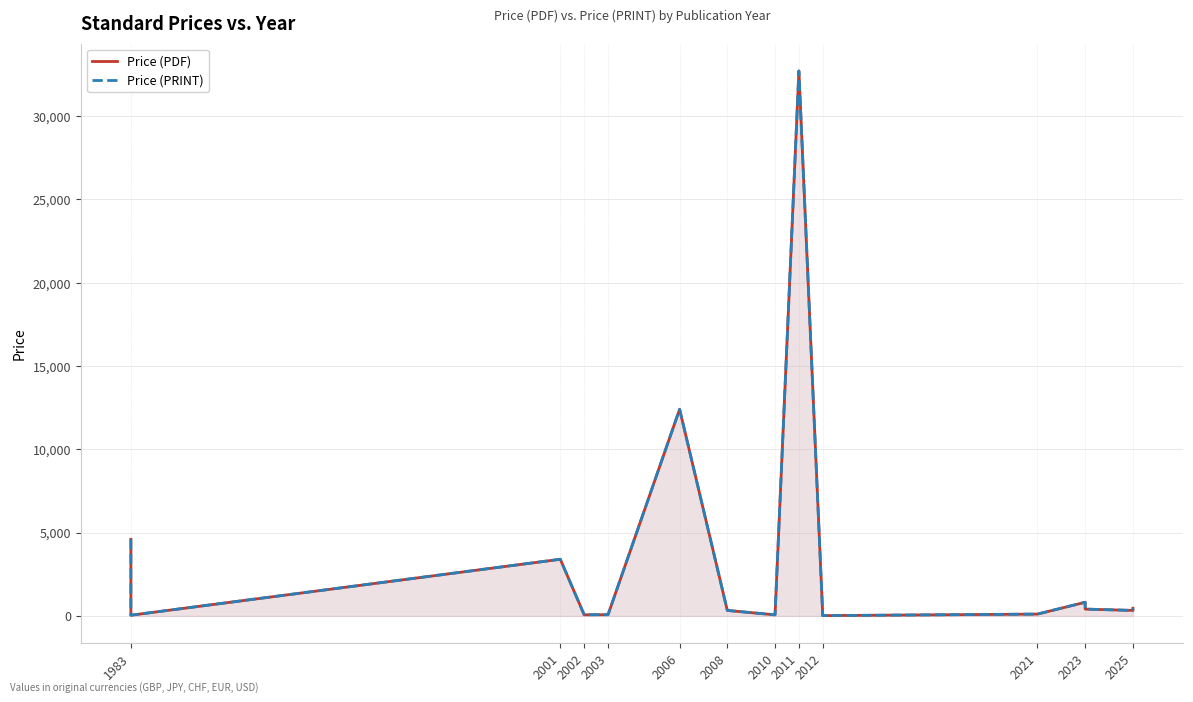

What is the smallest value displayed?

18.0